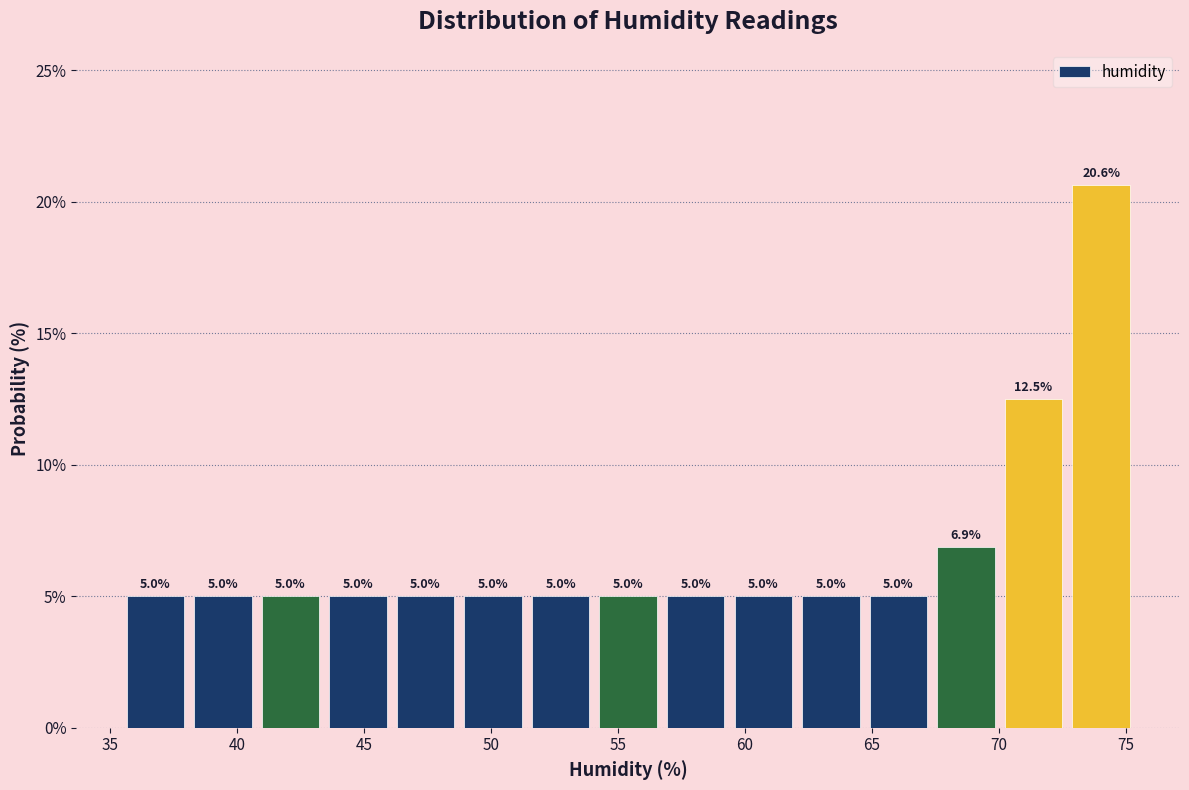

Reading left to right, transcribe this chart: for each bar, give the range it covers on the x-axis and its height. The bar edges are not printed on the chart, so give them approximately, as read against the axis.

35.5 to 38.5: 5.0
38.5 to 41.0: 5.0
41.0 to 43.5: 5.0
43.5 to 46.5: 5.0
46.5 to 49.0: 5.0
49.0 to 51.5: 5.0
51.5 to 54.5: 5.0
54.5 to 57.0: 5.0
57.0 to 59.5: 5.0
59.5 to 62.5: 5.0
62.5 to 65.0: 5.0
65.0 to 67.5: 5.0
67.5 to 70.0: 6.9
70.0 to 73.0: 12.5
73.0 to 75.5: 20.6